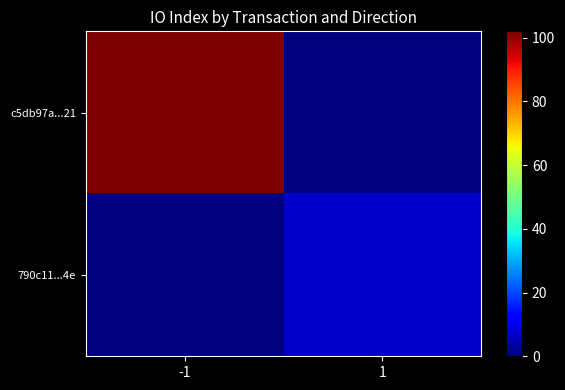

Reading left to right, transcribe all the data shown in this chart.

c5db97a...21: -1=102	1=0
790c11...4e: -1=0	1=7